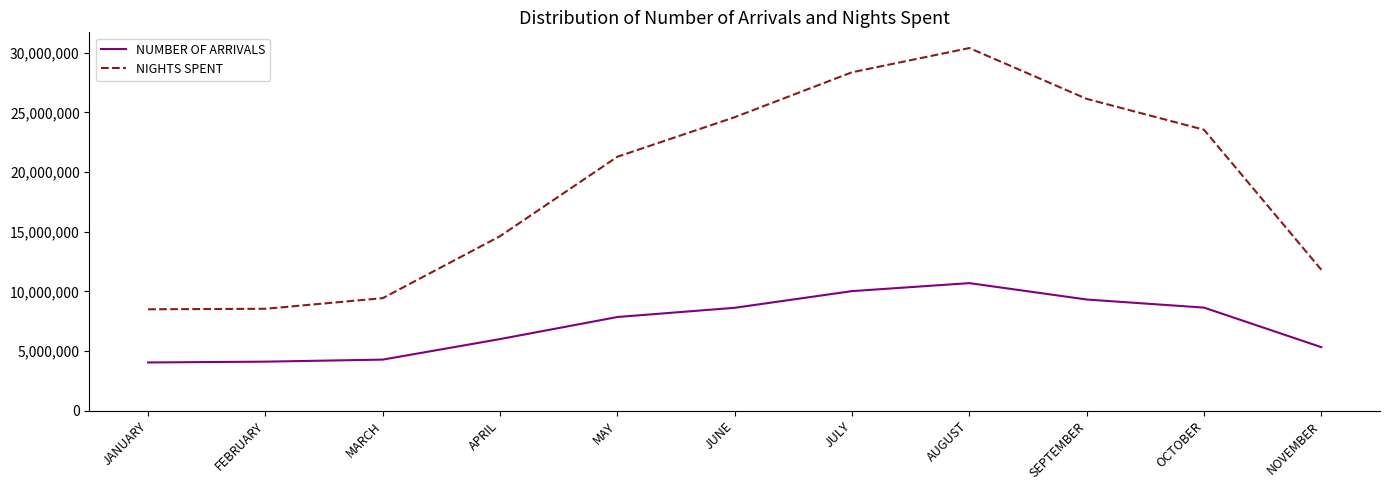

The value of NIGHTS SPENT at MARCH is 3883860. True or false?

False